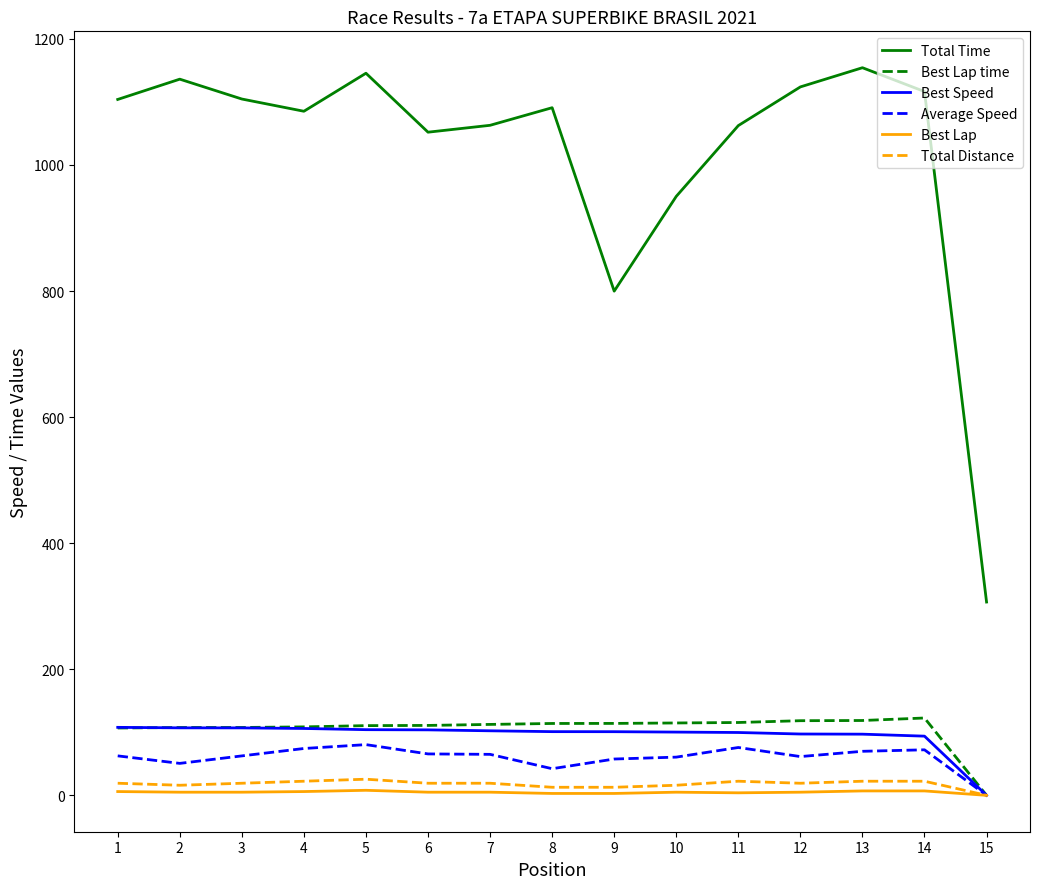

The value of Best Speed at 1 is 107.9. True or false?

True